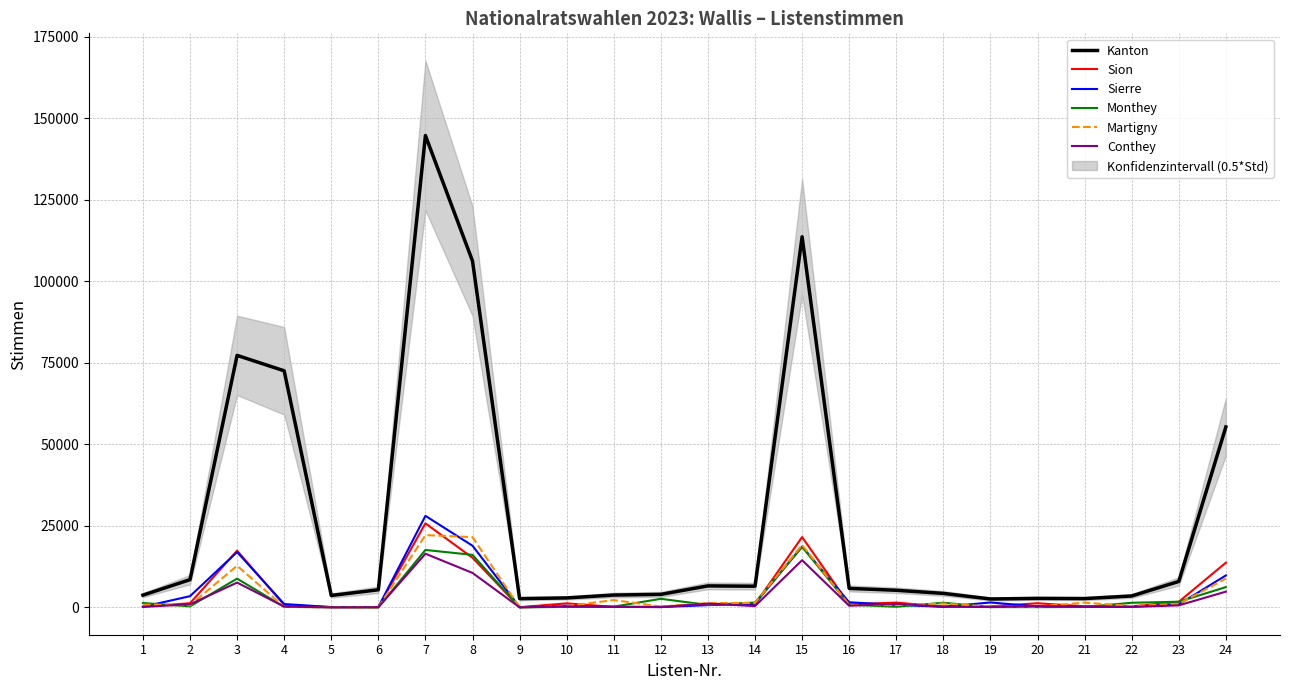

What is the average value of the Conthey series?

2538